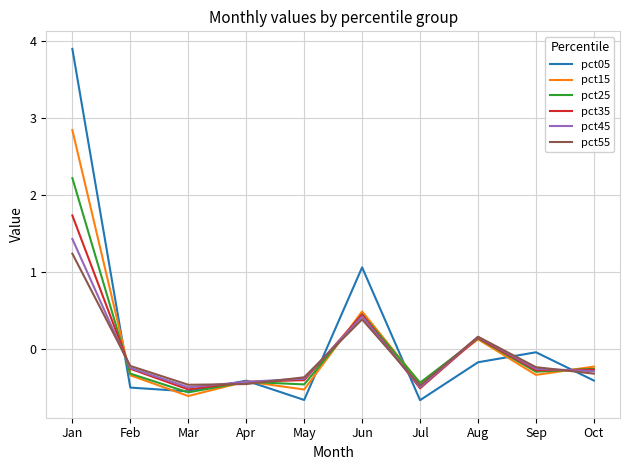

Is this an area chart (filled region under the line)?

No